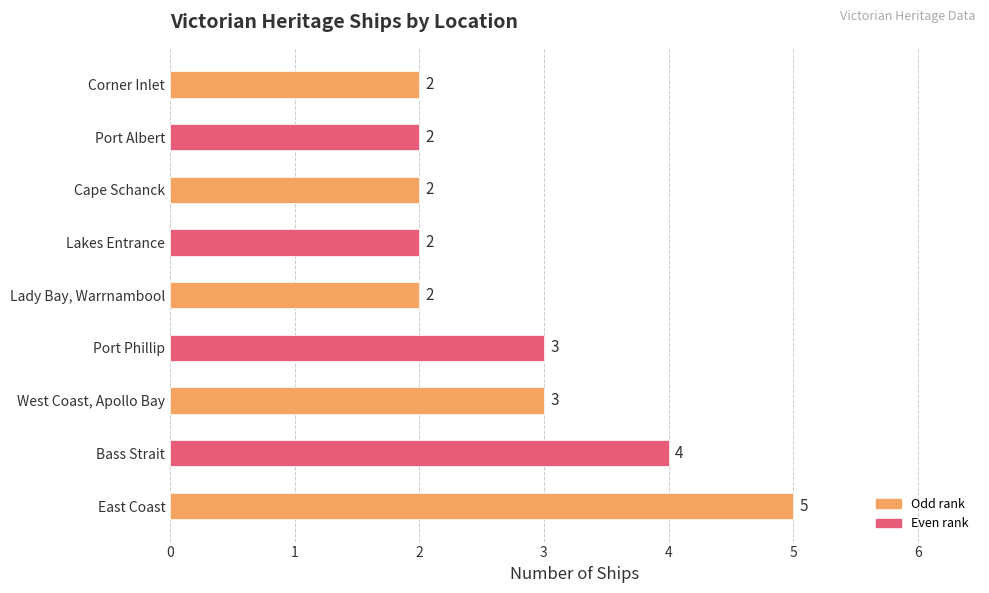

What is the average value?

3